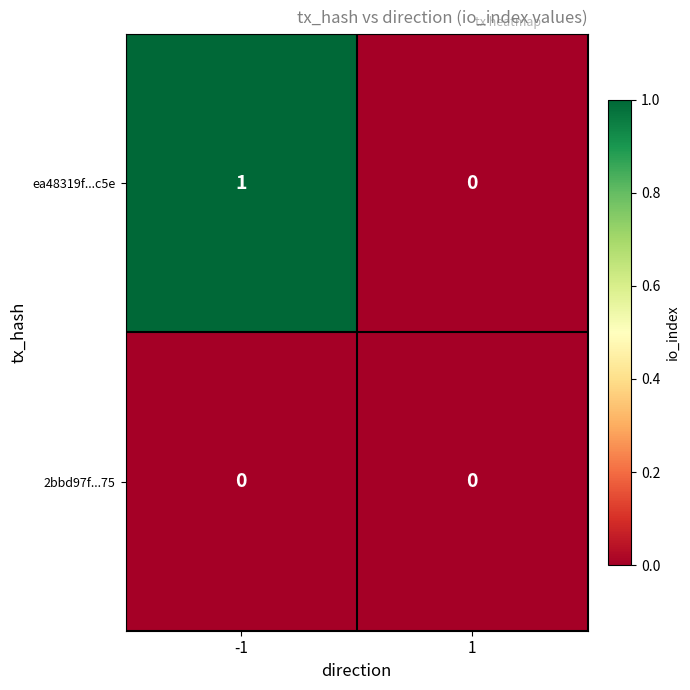

At -1, list the series in order from largest to smallest.

ea48319f...c5e, 2bbd97f...75